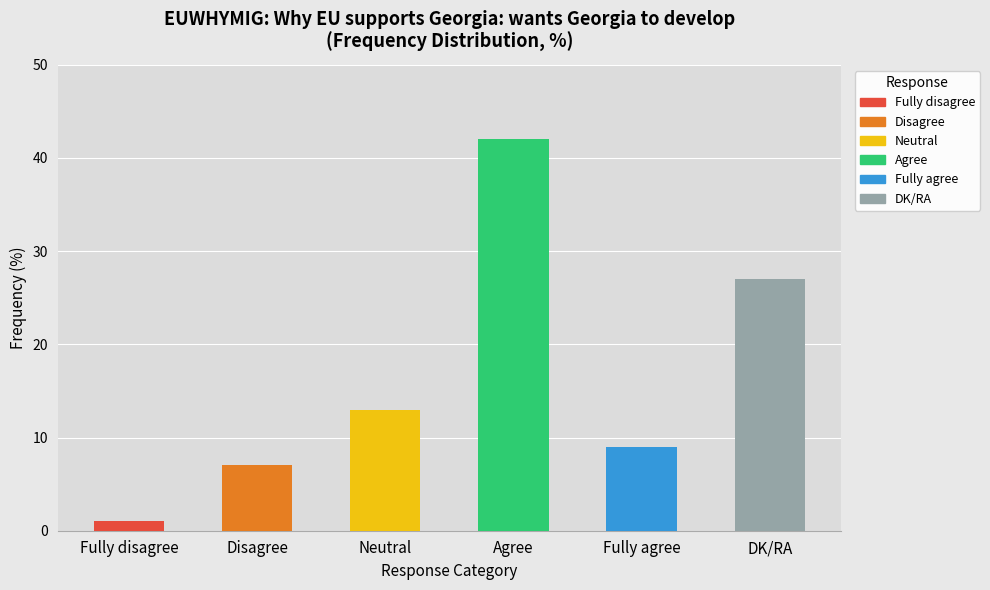

How many data points are less than 13?

3